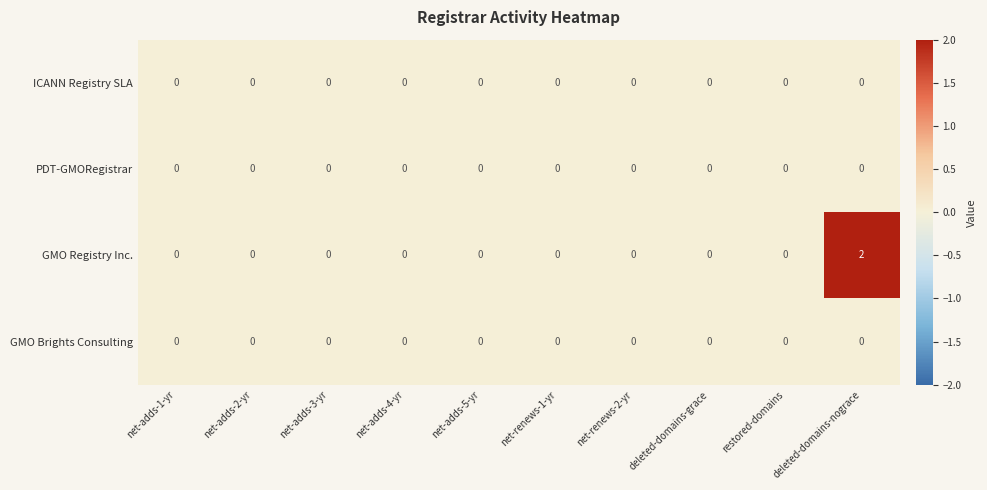

At which category is the sum across all series the highest?

deleted-domains-nograce